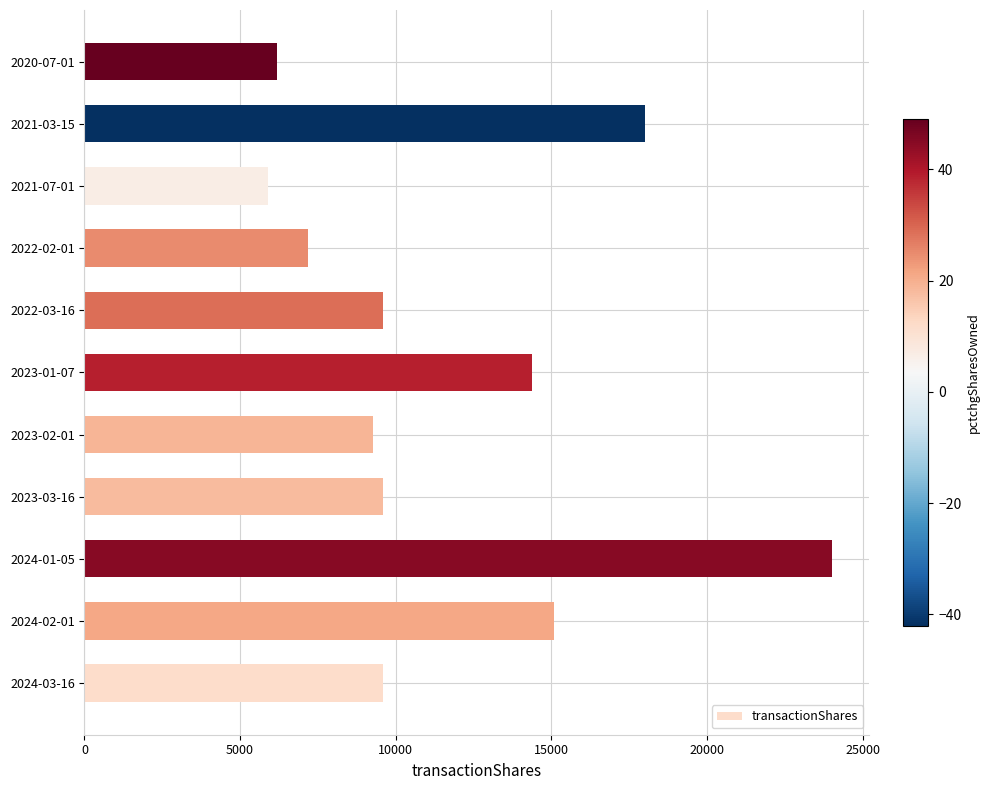

The value at 2023-03-16 is 16357. True or false?

False